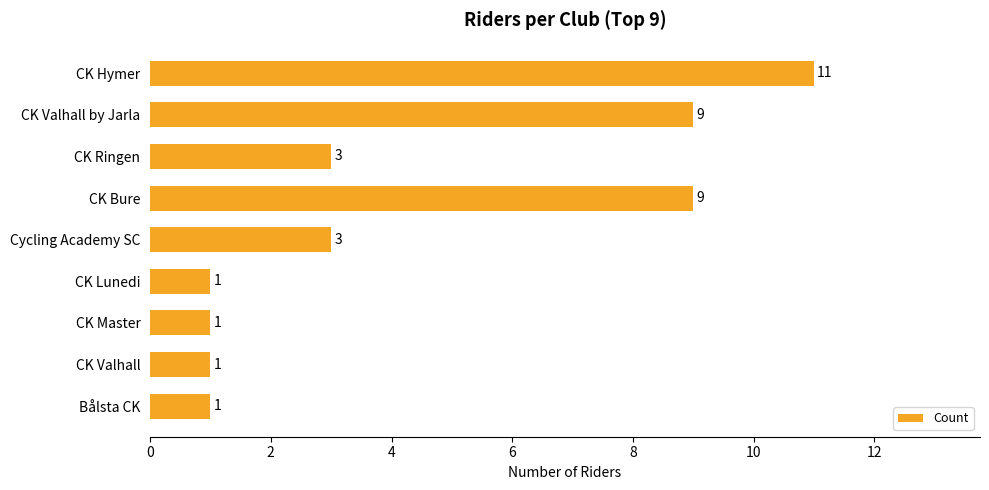

Reading top to bottom, extract all data points from this chart.

11	9	3	9	3	1	1	1	1